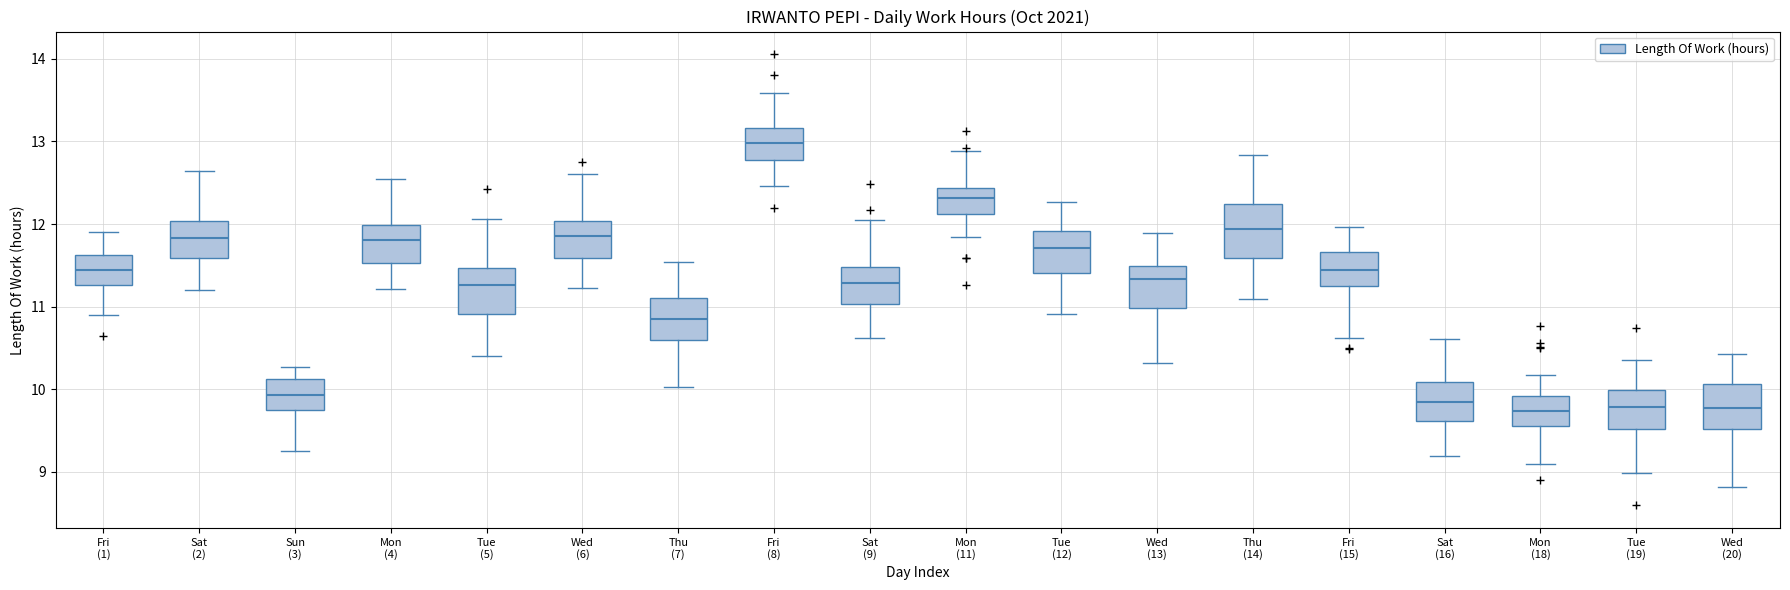

Reading left to right, read every box against the y-axis: the position of its median line, the range the box covers, and the ends of its whiskers. The values are not printed on the chart, so give them approximately, as read against the axis.

Fri (1): median 11.4, box 11.3 to 11.6, whiskers 10.9 to 11.9
Sat (2): median 11.8, box 11.6 to 12.0, whiskers 11.2 to 12.6
Sun (3): median 9.9, box 9.8 to 10.1, whiskers 9.3 to 10.3
Mon (4): median 11.8, box 11.5 to 12.0, whiskers 11.2 to 12.5
Tue (5): median 11.3, box 10.9 to 11.5, whiskers 10.4 to 12.1
Wed (6): median 11.9, box 11.6 to 12.0, whiskers 11.2 to 12.6
Thu (7): median 10.8, box 10.6 to 11.1, whiskers 10.0 to 11.5
Fri (8): median 13.0, box 12.8 to 13.2, whiskers 12.5 to 13.6
Sat (9): median 11.3, box 11.0 to 11.5, whiskers 10.6 to 12.1
Mon (11): median 12.3, box 12.1 to 12.4, whiskers 11.8 to 12.9
Tue (12): median 11.7, box 11.4 to 11.9, whiskers 10.9 to 12.3
Wed (13): median 11.3, box 11.0 to 11.5, whiskers 10.3 to 11.9
Thu (14): median 11.9, box 11.6 to 12.2, whiskers 11.1 to 12.8
Fri (15): median 11.4, box 11.2 to 11.7, whiskers 10.6 to 12.0
Sat (16): median 9.8, box 9.6 to 10.1, whiskers 9.2 to 10.6
Mon (18): median 9.7, box 9.6 to 9.9, whiskers 9.1 to 10.2
Tue (19): median 9.8, box 9.5 to 10.0, whiskers 9.0 to 10.4
Wed (20): median 9.8, box 9.5 to 10.1, whiskers 8.8 to 10.4